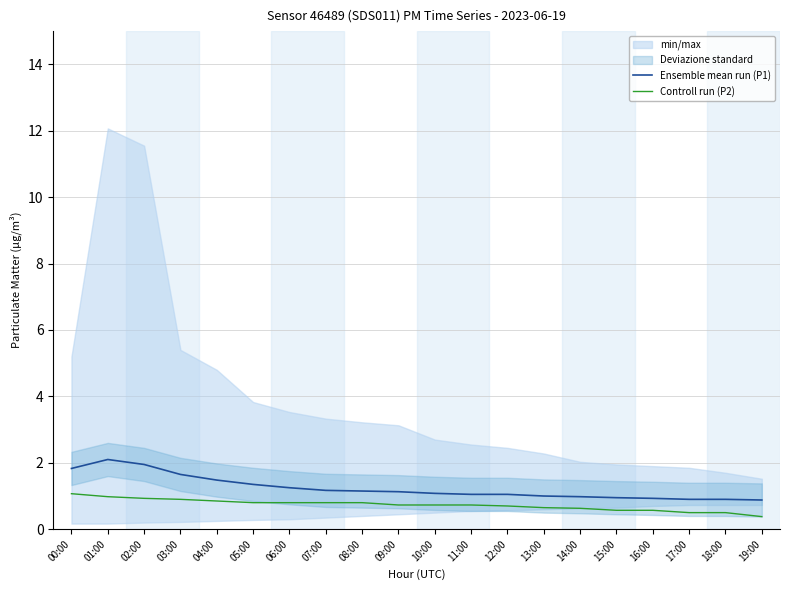

Is it true that Ensemble mean run (P1) equals 2.2 at 03:00?

False